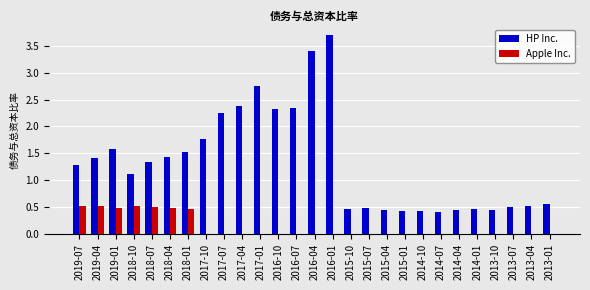

Between 2018-10 and 2015-10, which series saw the biggest shift?

HP Inc.